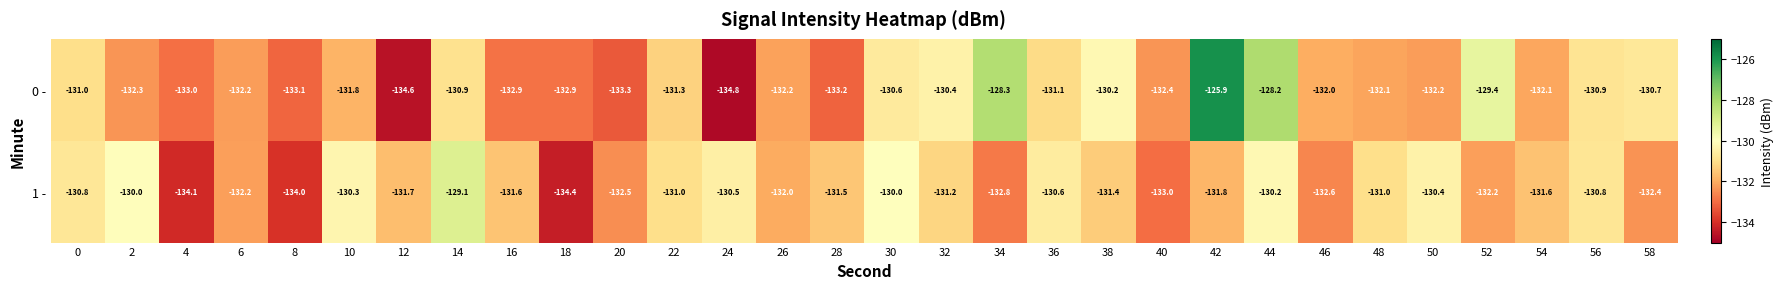

Which series changed the most between 26 and 52?

0 -